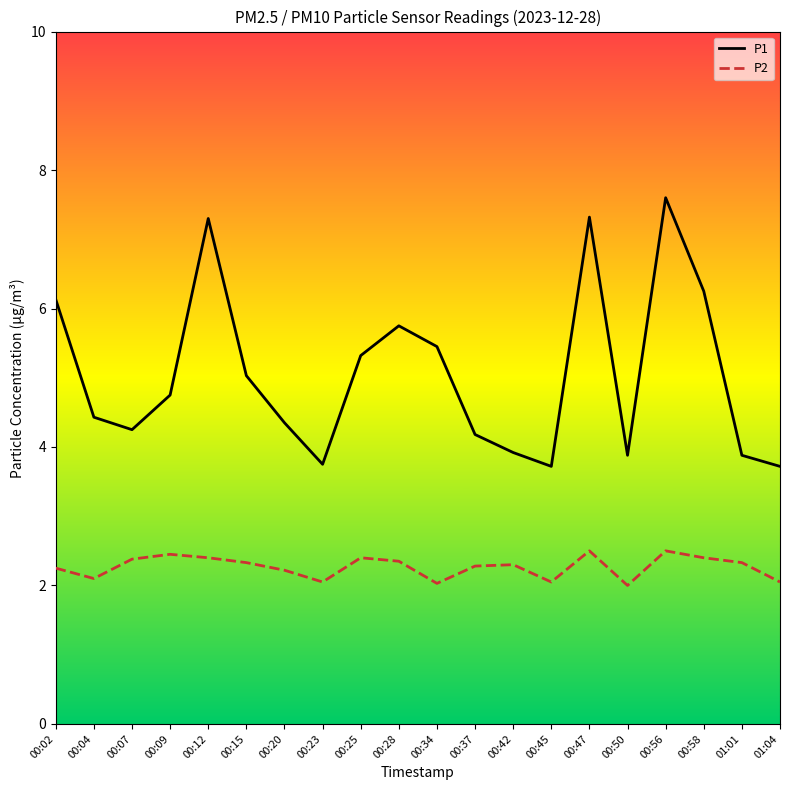

Between 00:04 and 00:28, which series saw the biggest shift?

P1